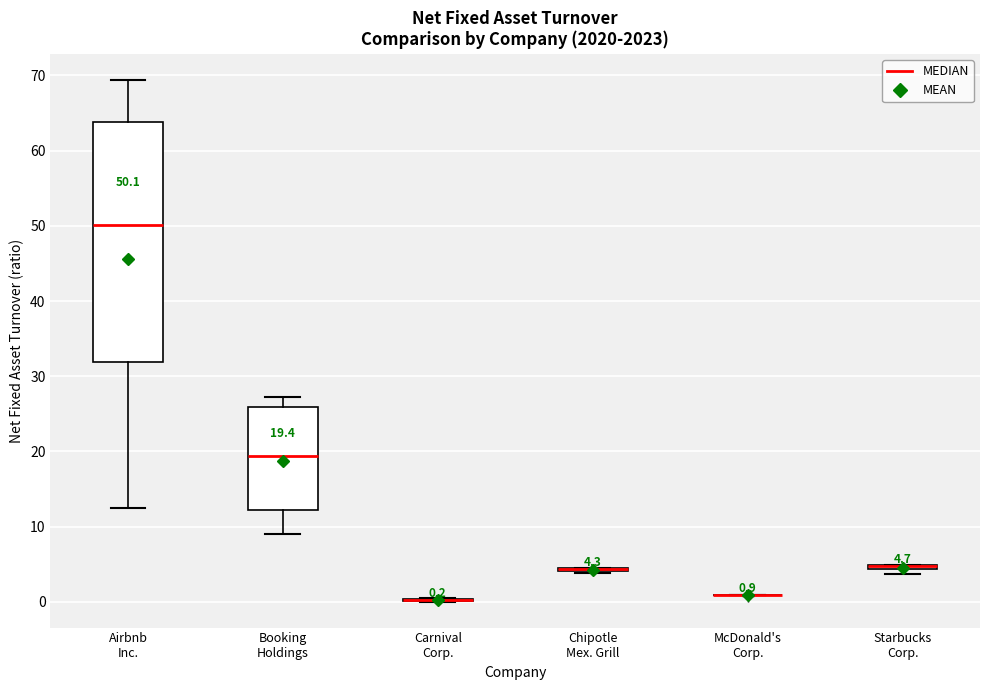

Comparing the boxes themselves (not the whiskers), which one is the tallest?

Airbnb Inc.